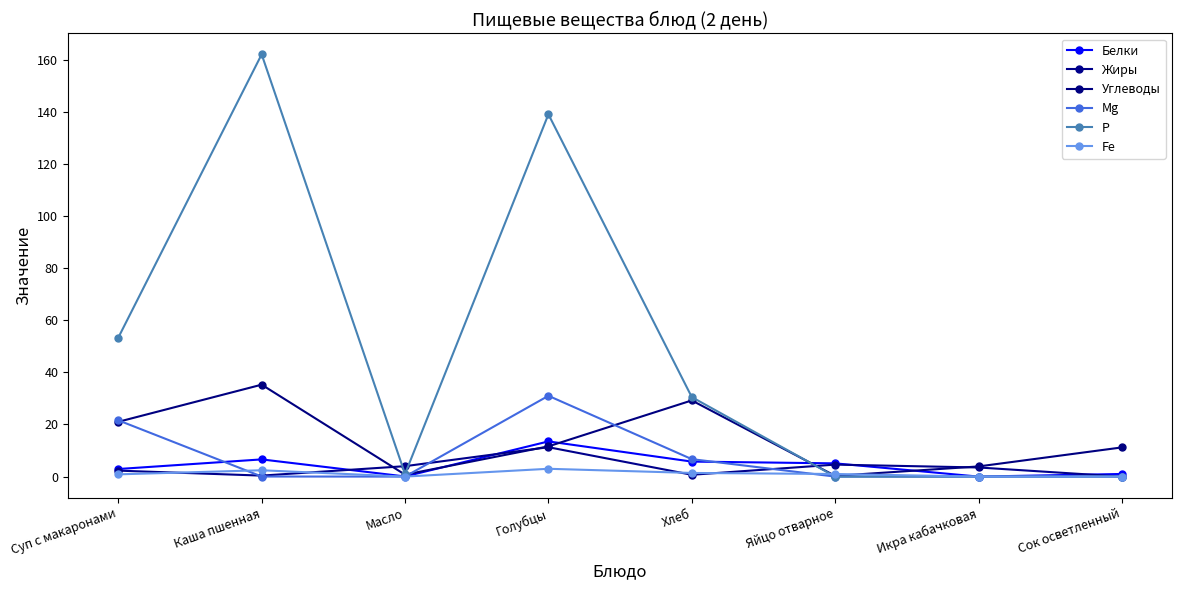

At which label does Р first exceed 30?

Суп с макаронами